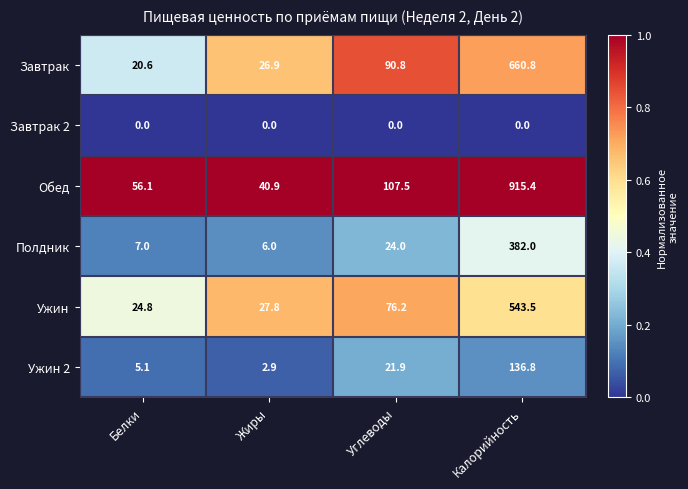

At how many categories does at least one series exceed 0?

4